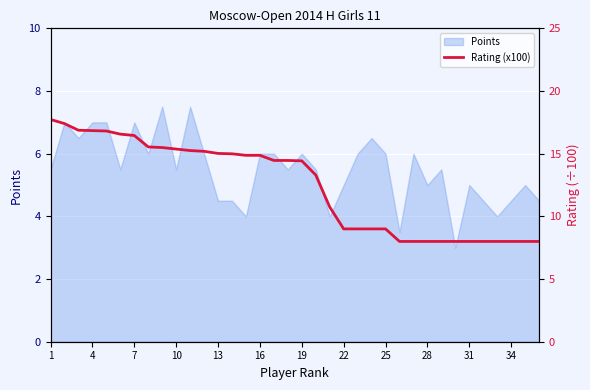

Reading left to right, what are all the values shown in this chart?

17.7	17.4	16.9	16.8	16.8	16.6	16.4	15.5	15.5	15.4	15.2	15.2	15.0	15.0	14.9	14.9	14.5	14.5	14.4	13.3	10.8	9.0	9.0	9.0	9.0	8.0	8.0	8.0	8.0	8.0	8.0	8.0	8.0	8.0	8.0	8.0